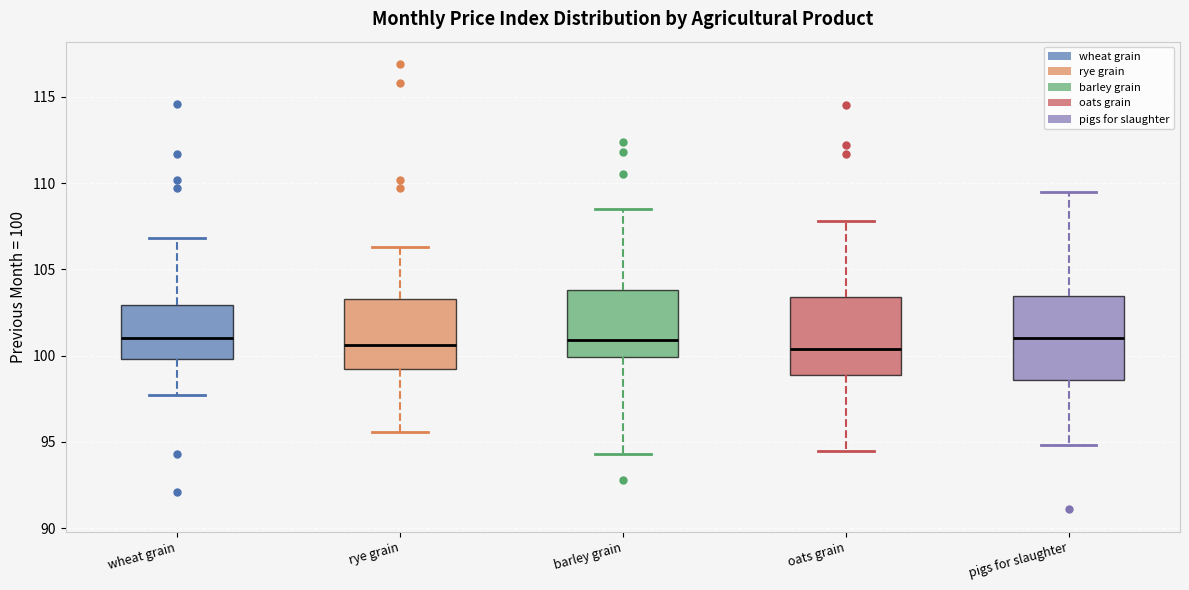

Reading left to right, transcribe this box plot: for each box, give where its median line is, the range the box spans, and where its two whiskers end, as read against the y-axis. The values are not printed on the chart, so give them approximately, as read against the axis.

wheat grain: median 101.0, box 100.0 to 103.0, whiskers 97.5 to 107.0
rye grain: median 100.5, box 99.0 to 103.5, whiskers 95.5 to 106.5
barley grain: median 101.0, box 100.0 to 104.0, whiskers 94.5 to 108.5
oats grain: median 100.5, box 99.0 to 103.5, whiskers 94.5 to 108.0
pigs for slaughter: median 101.0, box 98.5 to 103.5, whiskers 95.0 to 109.5